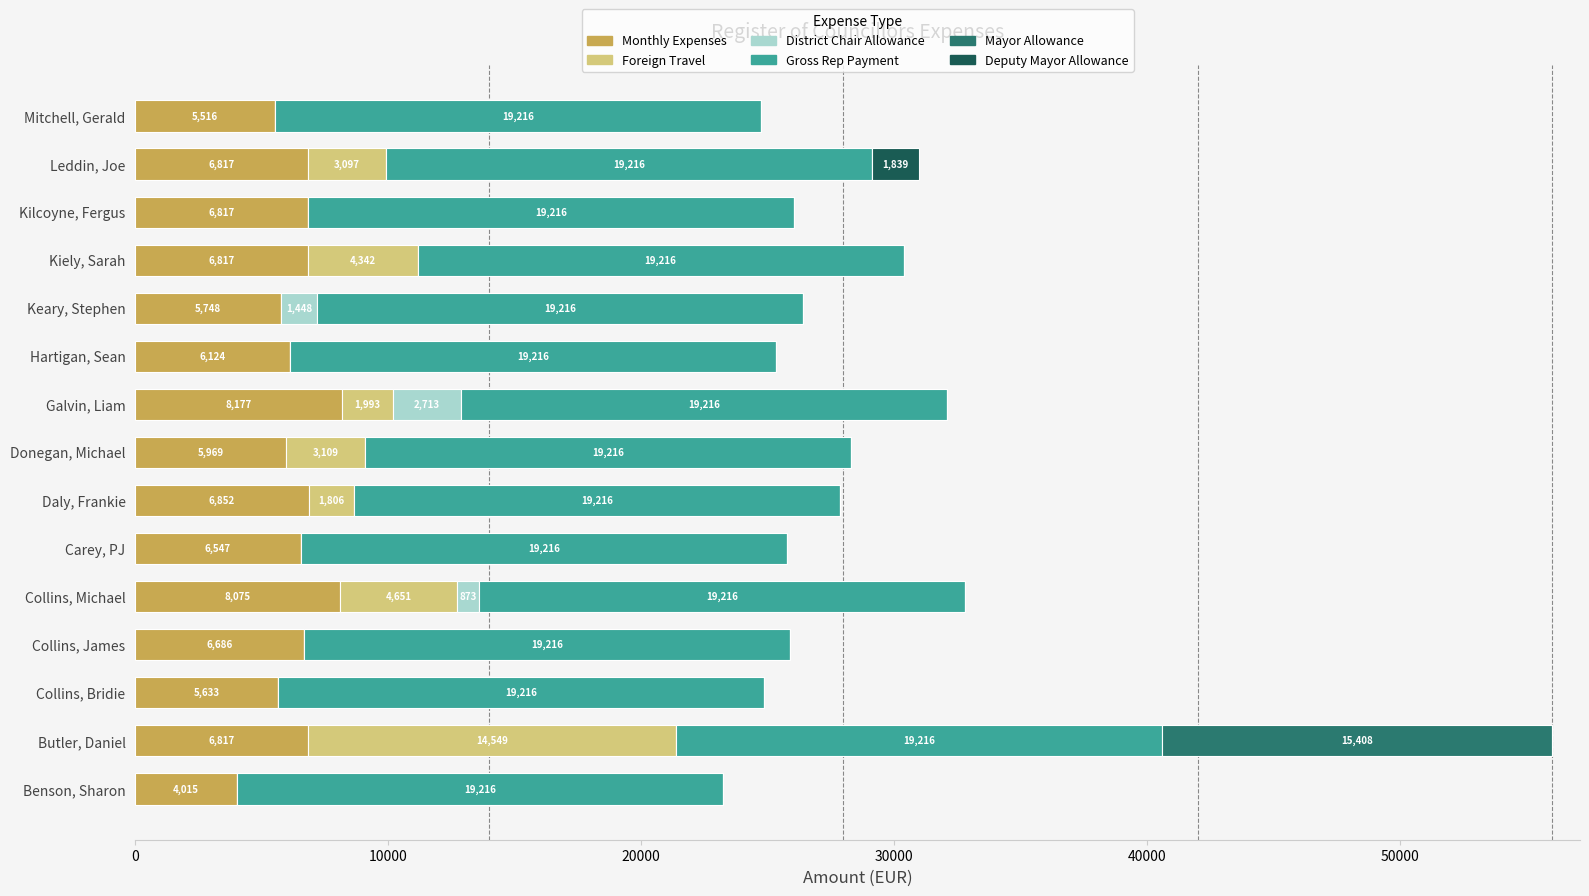

What value does the Monthly Expenses series have at Kiely, Sarah?

6817.7